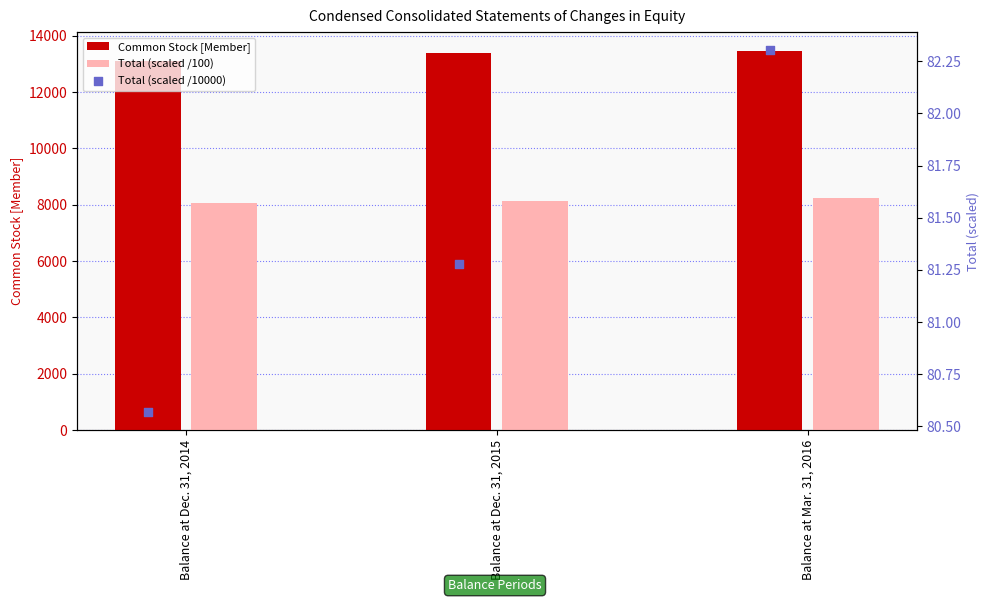

At which category is the sum across all series the highest?

Balance at Mar. 31, 2016